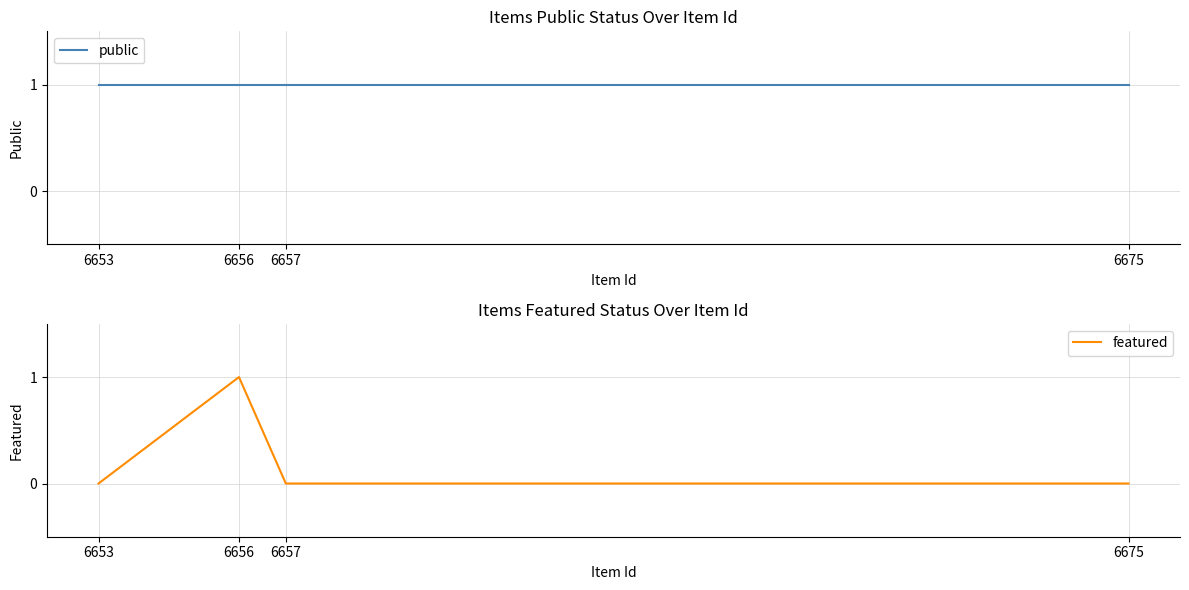

What is the value of the public point at the 3rd from the left?

1